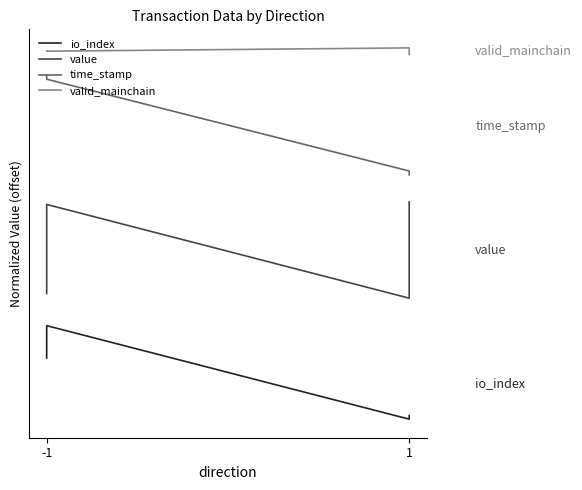

List the series in order of their peak value, lowest first.

io_index, value, time_stamp, valid_mainchain